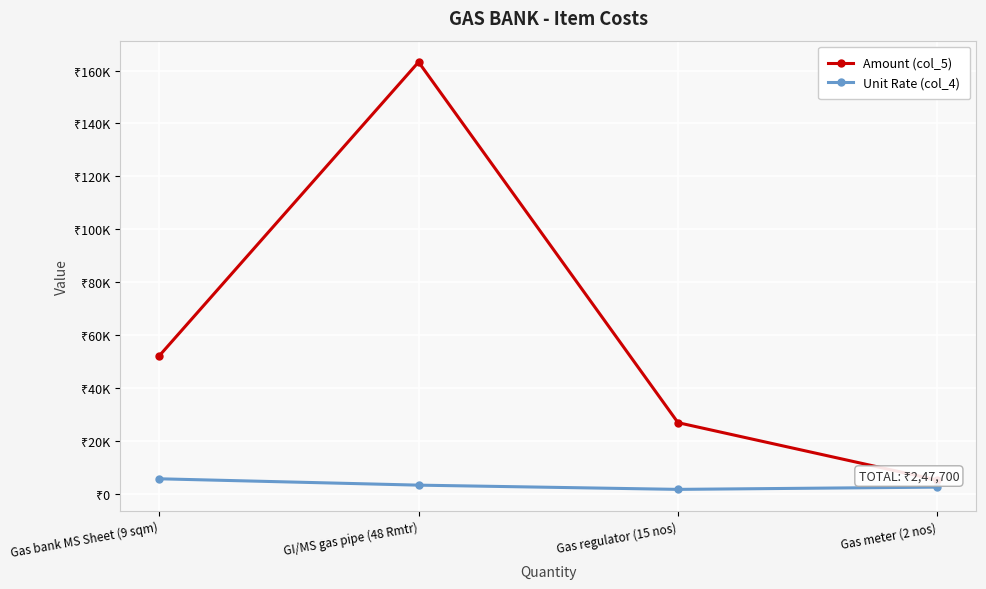

List the series in order of their peak value, highest first.

Amount (col_5), Unit Rate (col_4)